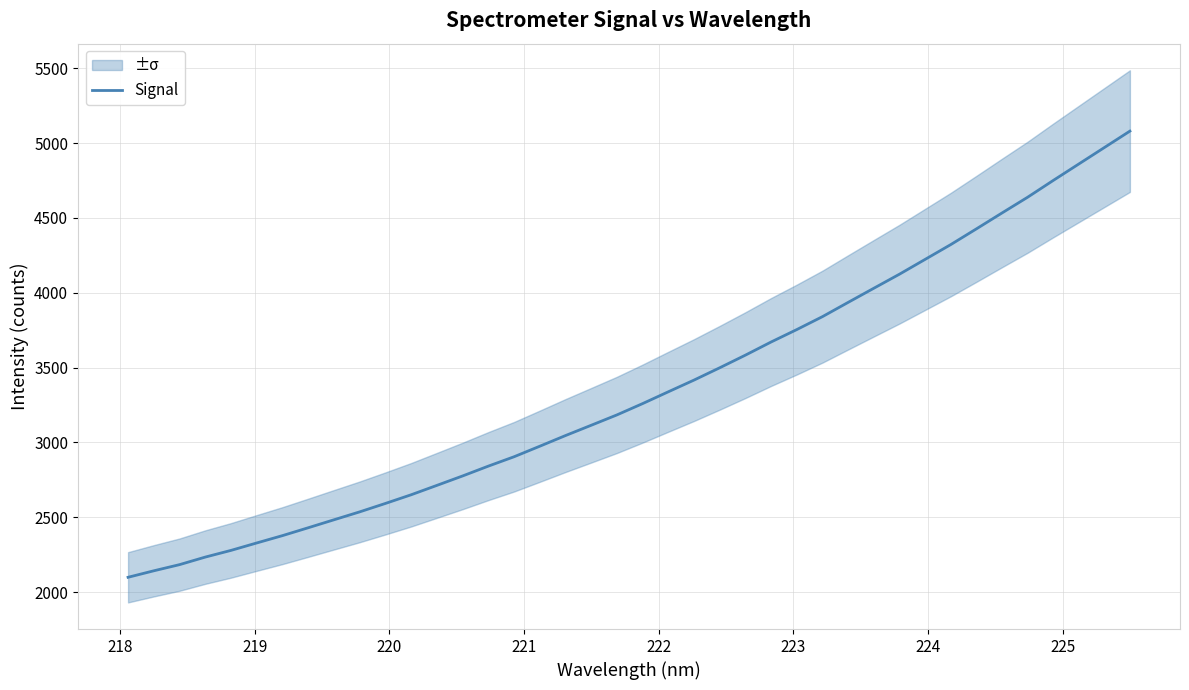

What is the maximum value for Signal?

5080.0